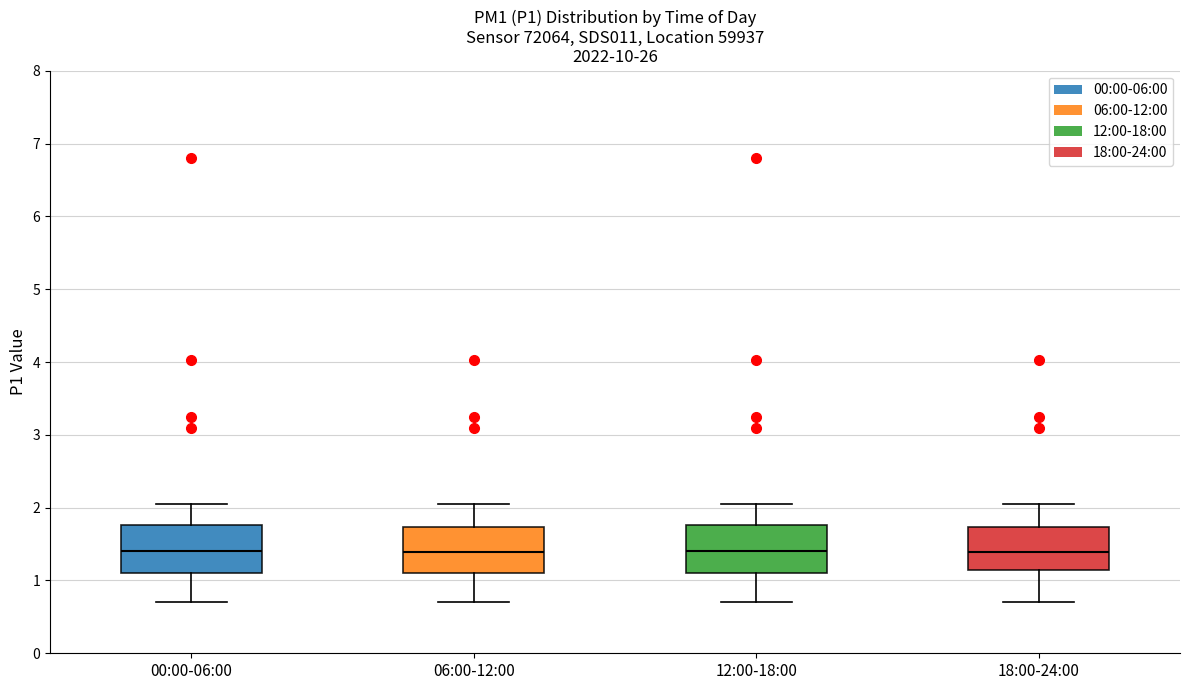

Reading left to right, read every box against the y-axis: the position of its median line, the range the box covers, and the ends of its whiskers. The values are not printed on the chart, so give them approximately, as read against the axis.

00:00-06:00: median 1.4, box 1.1 to 1.8, whiskers 0.7 to 2.1
06:00-12:00: median 1.4, box 1.1 to 1.7, whiskers 0.7 to 2.1
12:00-18:00: median 1.4, box 1.1 to 1.8, whiskers 0.7 to 2.1
18:00-24:00: median 1.4, box 1.1 to 1.7, whiskers 0.7 to 2.1